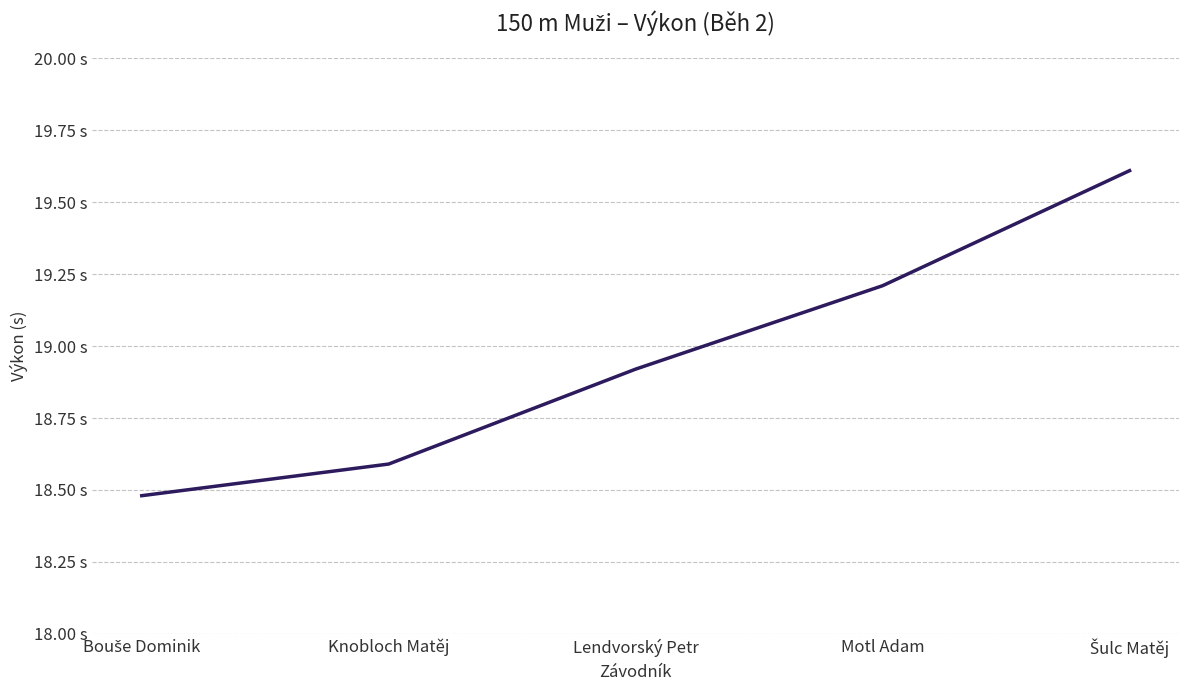

Does the chart display data point markers on the line(s)?

No